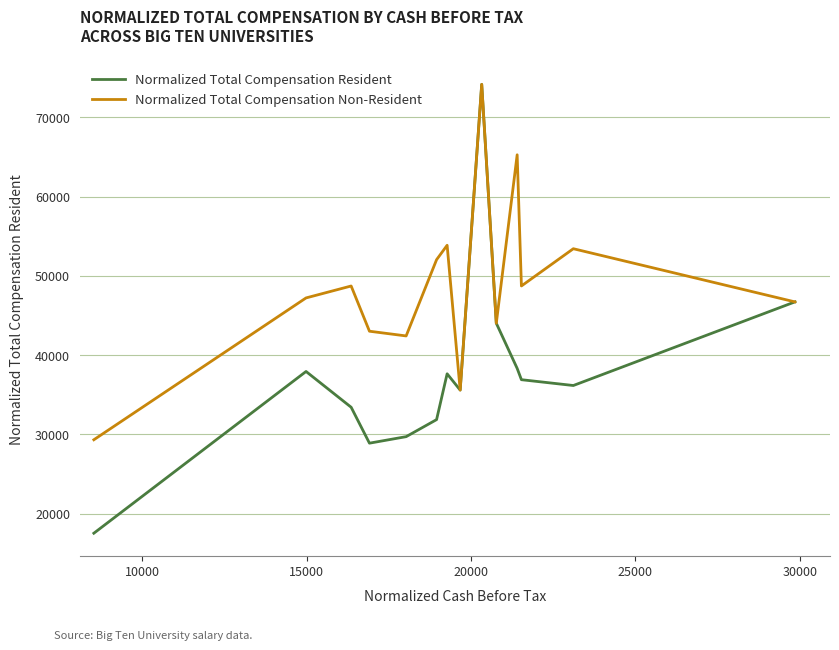

Rank the series by their average value, from lowest to highest.

Normalized Total Compensation Resident, Normalized Total Compensation Non-Resident